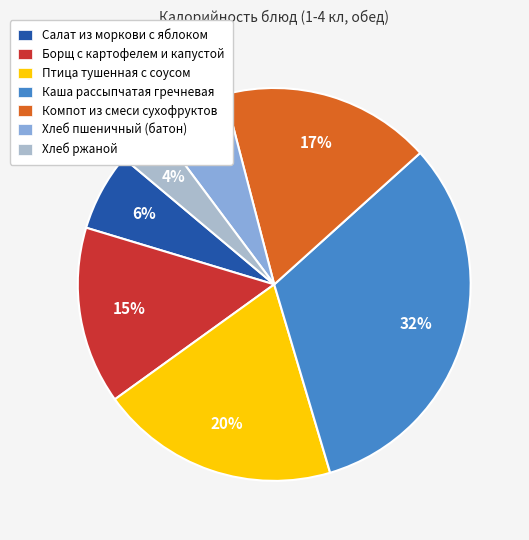

Is it true that Хлеб ржаной is 4% of the pie?

True